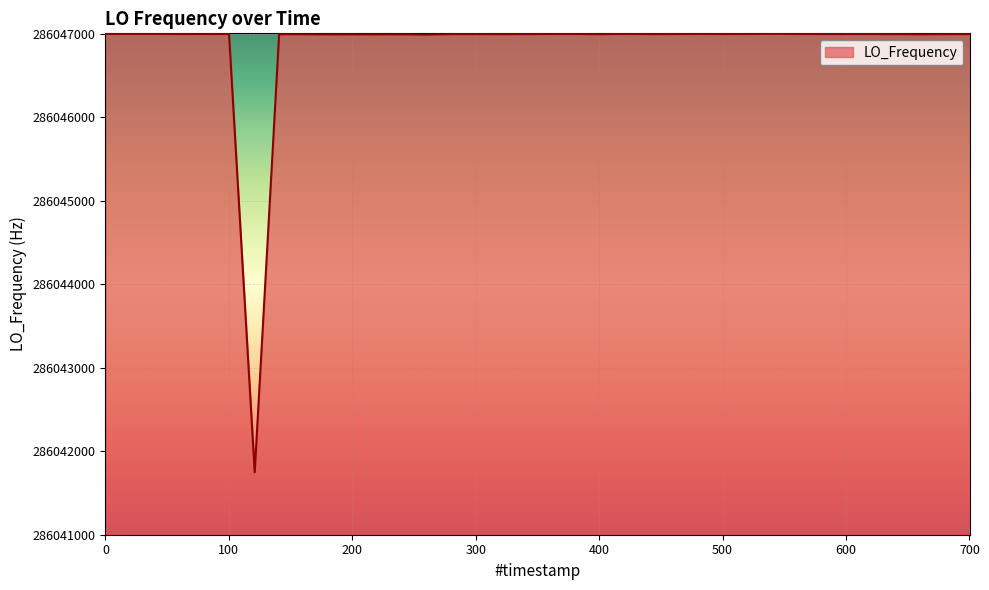

What is the difference between the maximum and minimum values?

5253.6